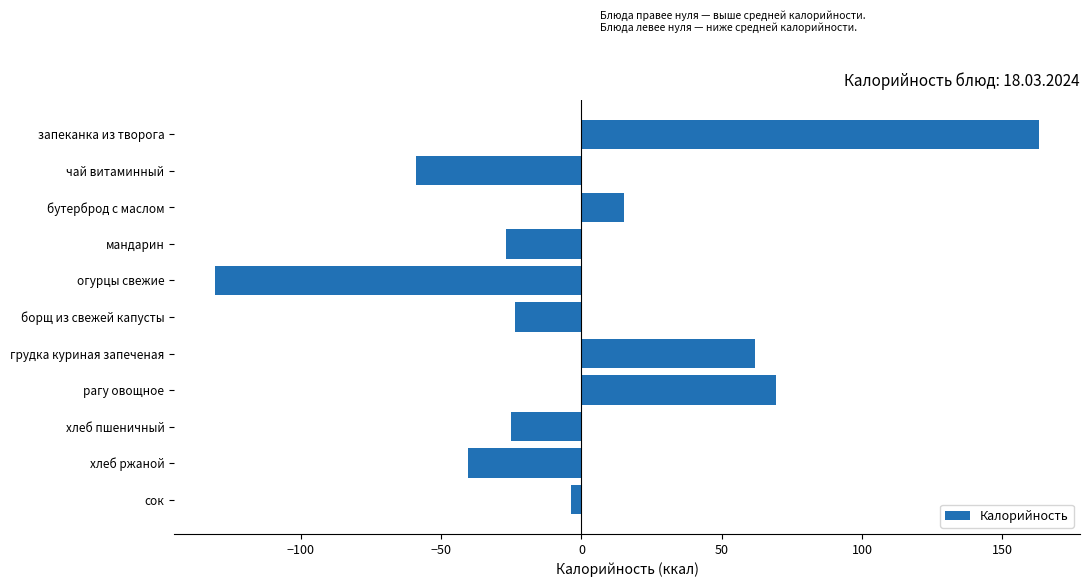

What value does the data have at бутерброд с маслом?

15.3